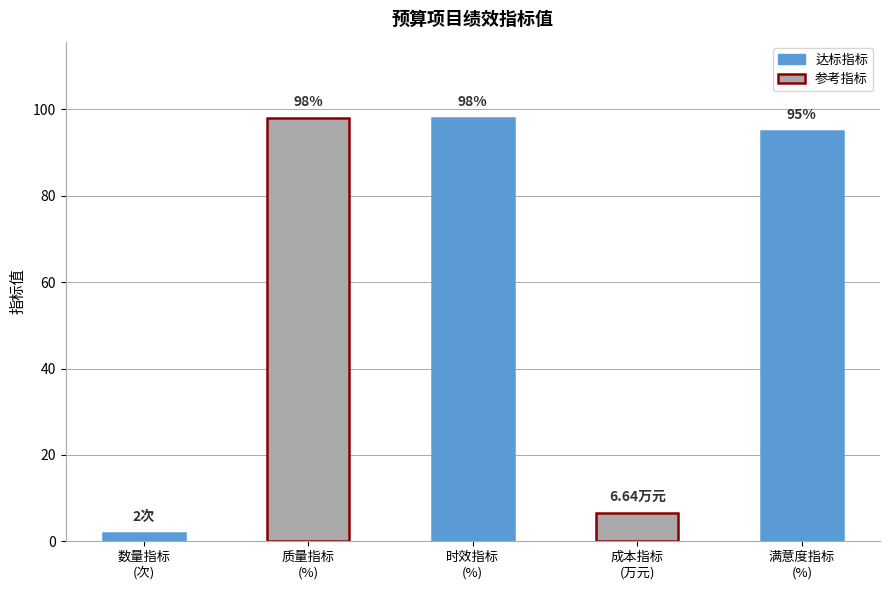

The value at 质量指标
(%) is 98.0. True or false?

True